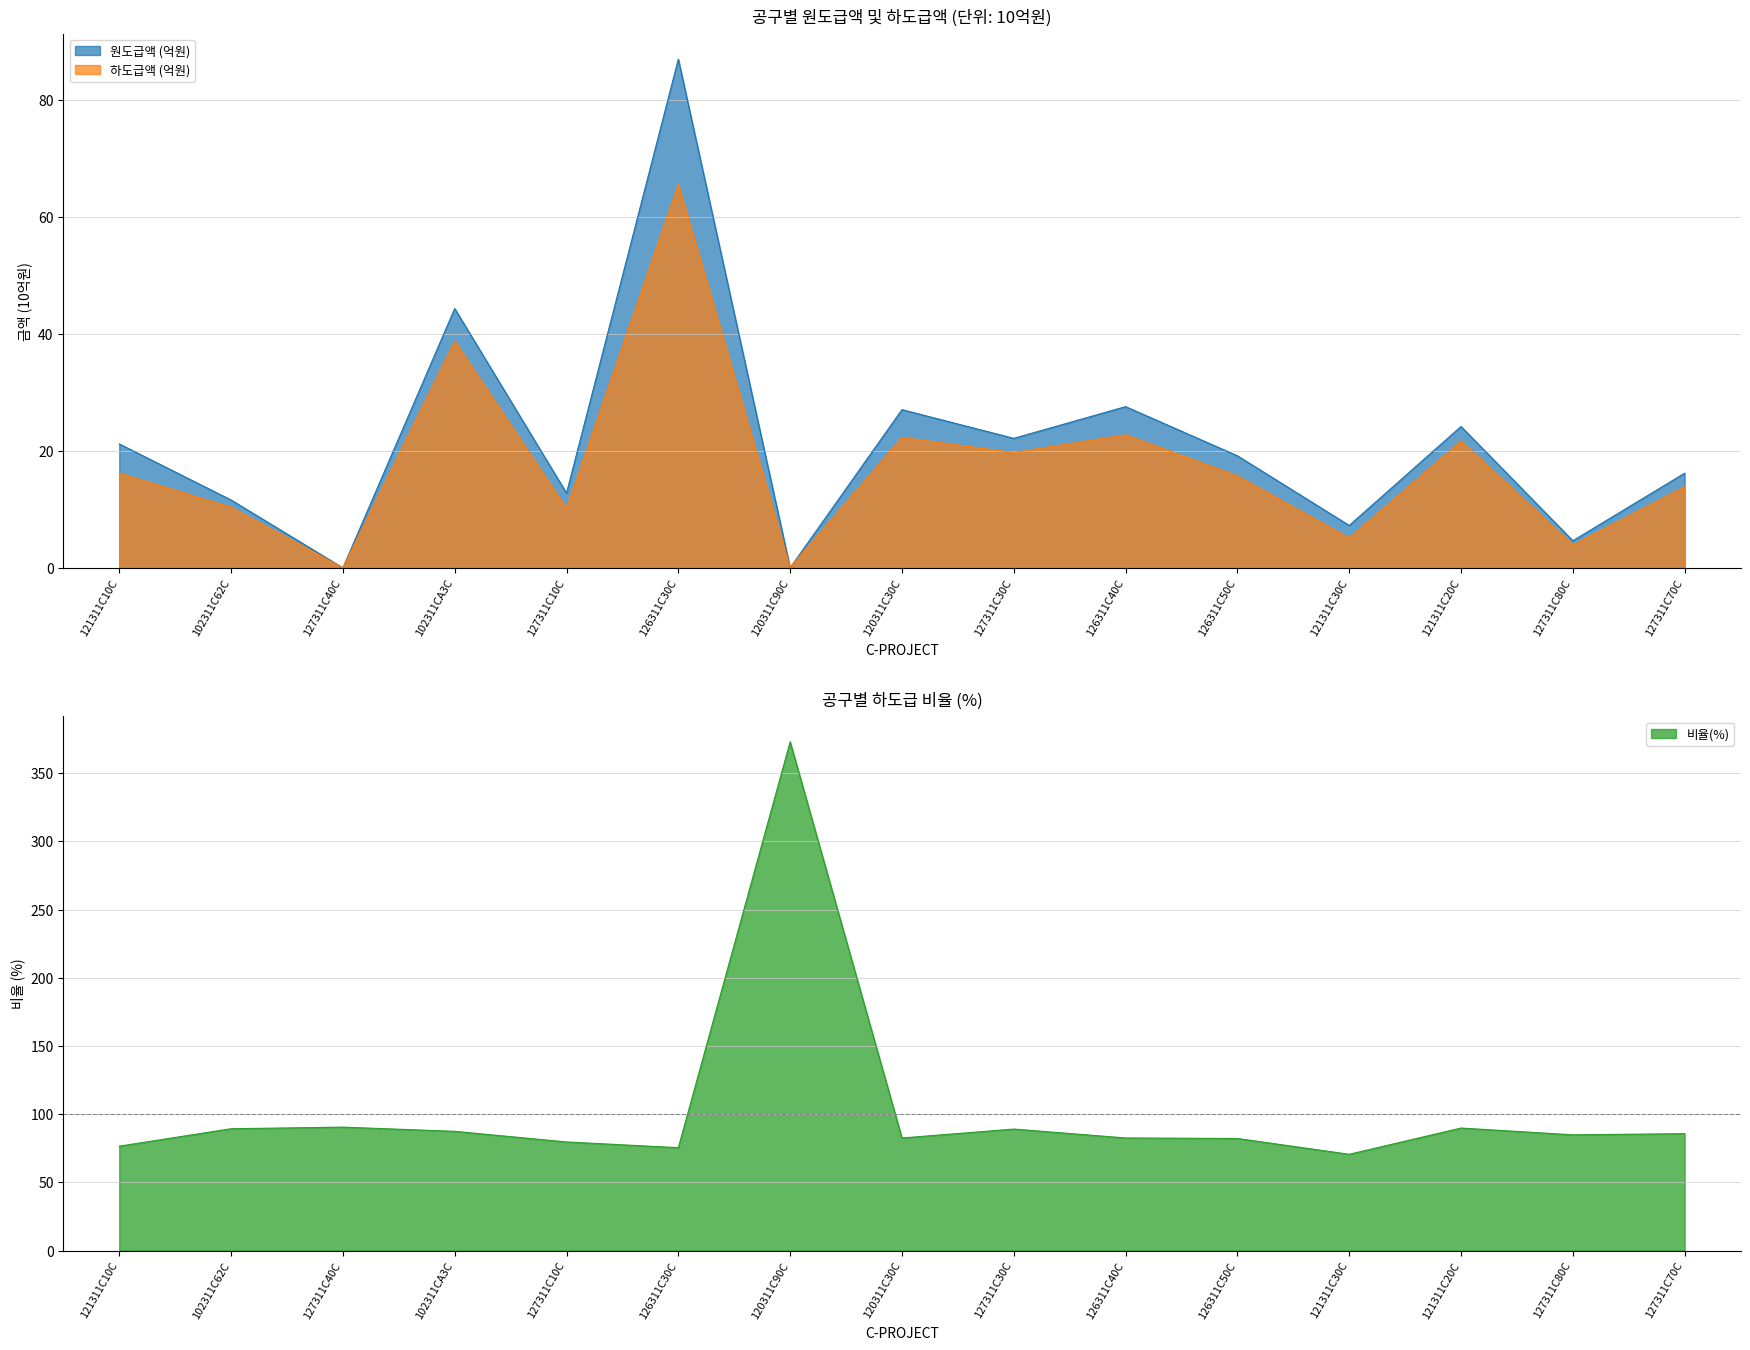

Which series changed the most between 120311C30C and 127311C70C?

원도급액